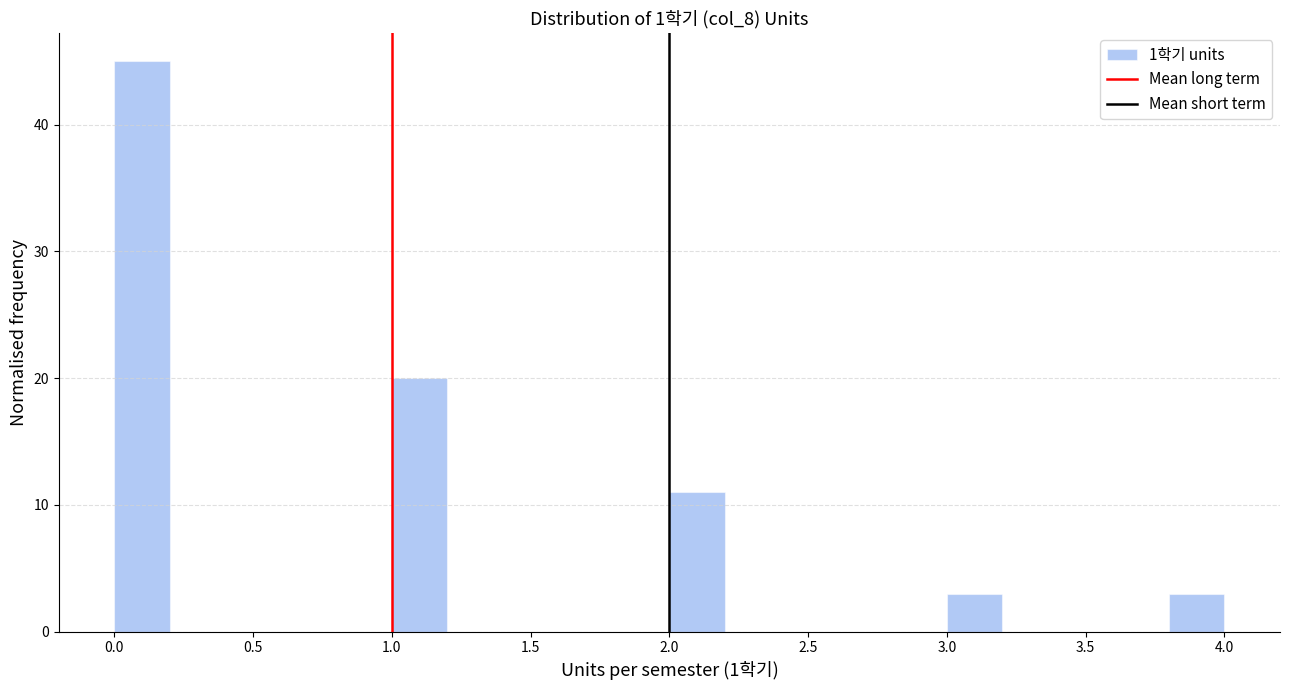

Reading left to right, transcribe this chart: for each bar, give the range it covers on the x-axis and its height. The values are not printed on the chart, so give them approximately, as read against the axis.

0.0 to 0.2: 45
0.2 to 0.4: 0
0.4 to 0.6: 0
0.6 to 0.8: 0
0.8 to 1.0: 0
1.0 to 1.2: 20
1.2 to 1.4: 0
1.4 to 1.6: 0
1.6 to 1.8: 0
1.8 to 2.0: 0
2.0 to 2.2: 11
2.2 to 2.4: 0
2.4 to 2.6: 0
2.6 to 2.8: 0
2.8 to 3.0: 0
3.0 to 3.2: 3
3.2 to 3.4: 0
3.4 to 3.6: 0
3.6 to 3.8: 0
3.8 to 4.0: 3